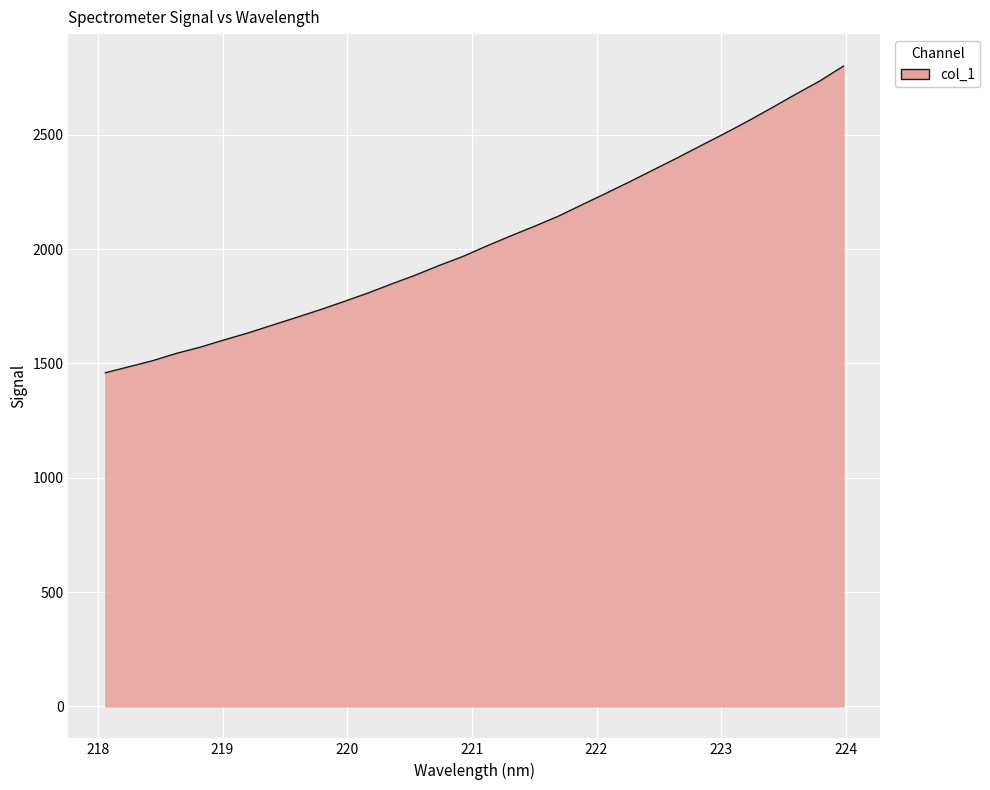

What is the smallest value displayed?

1459.0